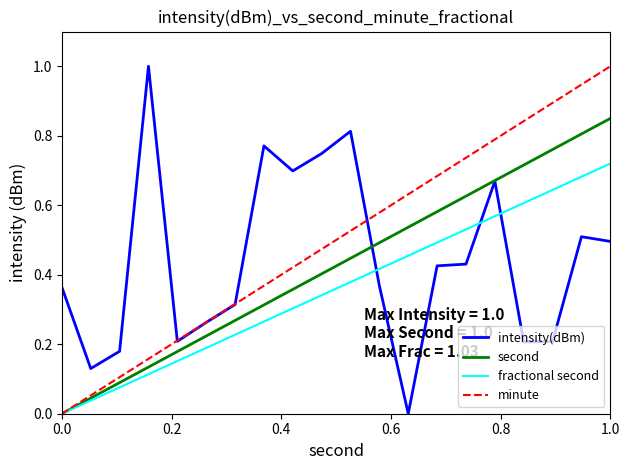

What is the difference between the maximum and minimum values in the intensity(dBm) series?

1.0